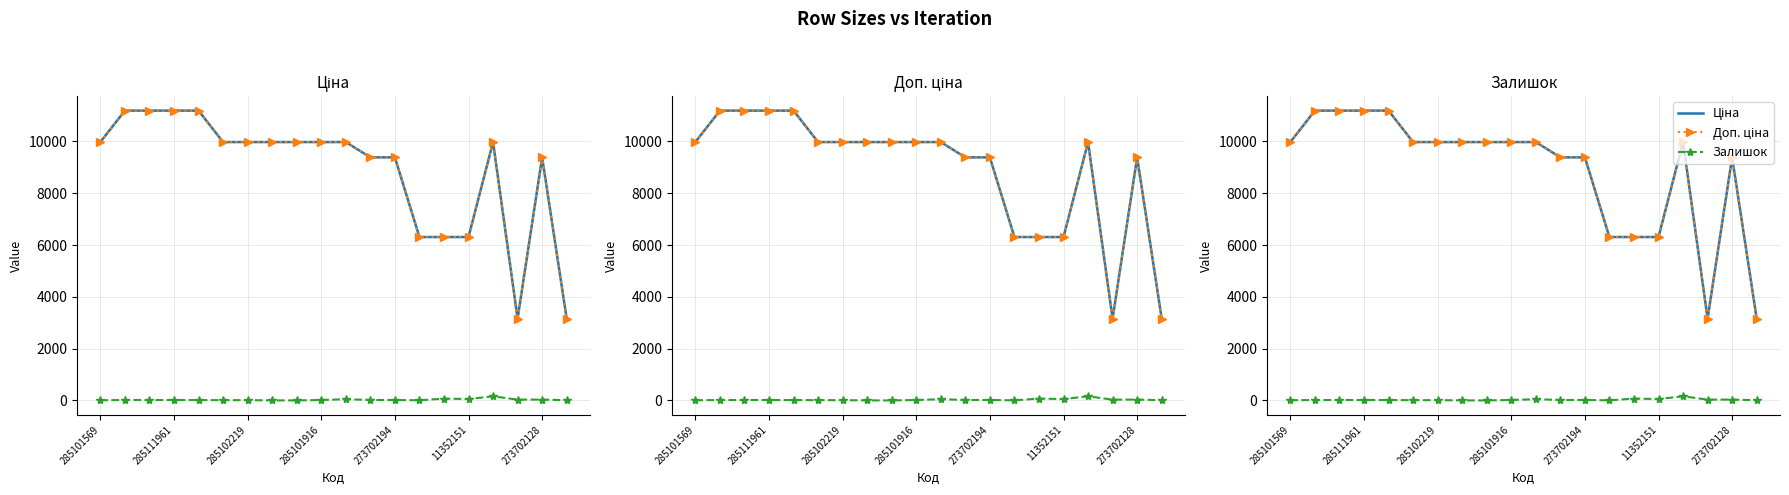

How many lines are shown in the chart?

3